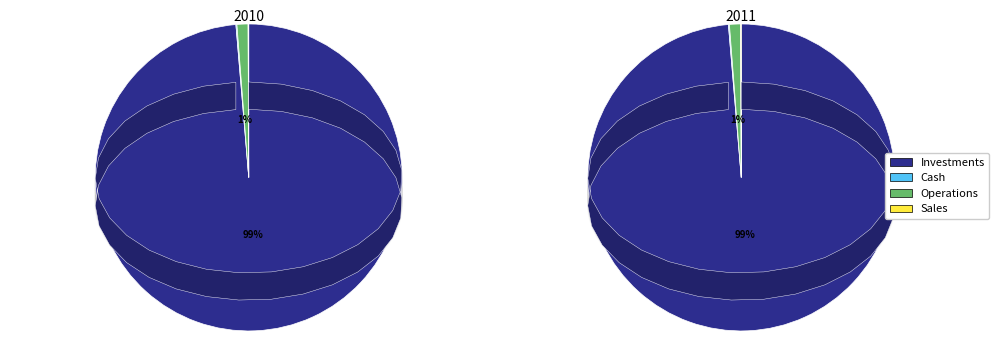

Combined, do 6697 and 6050 account for over 50%?

No